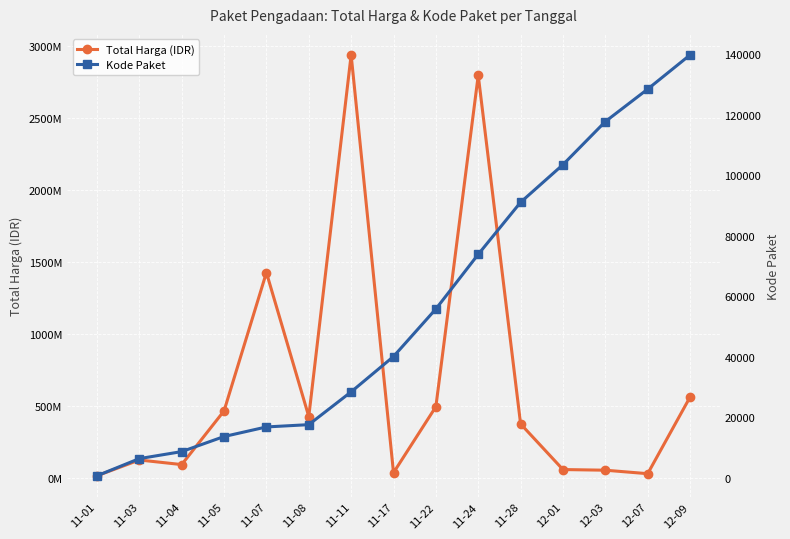

What position from the right is 12-07?

2